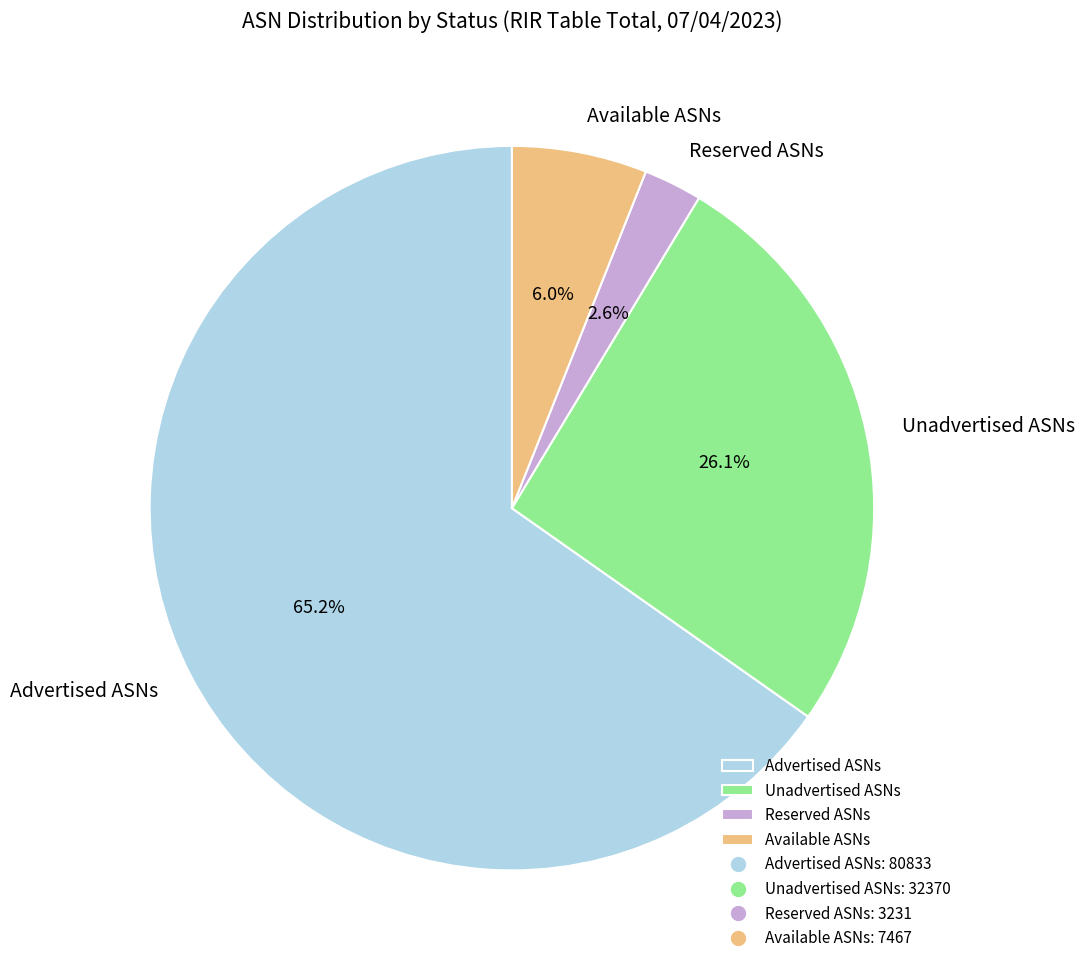

How many segments does this pie chart have?

4